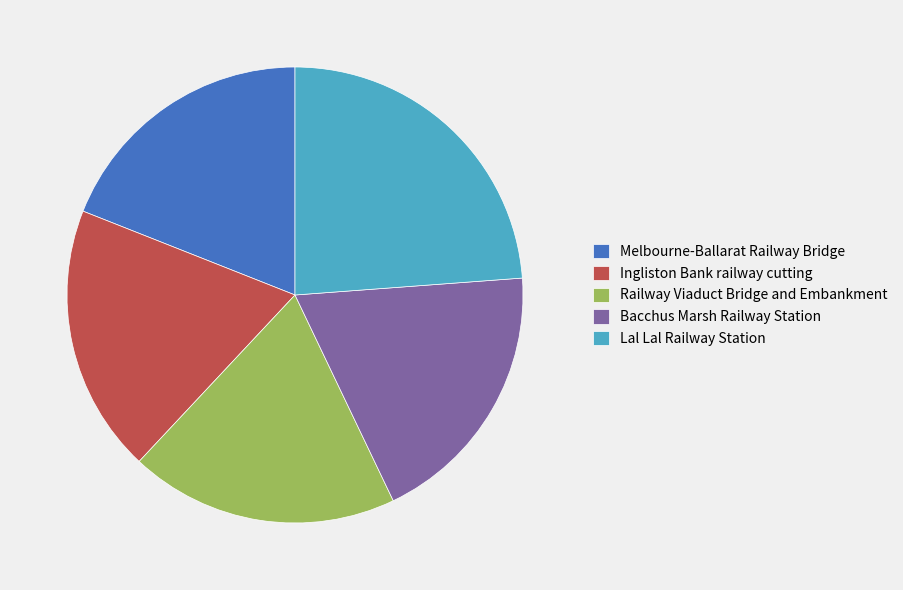

How many segments does this pie chart have?

5